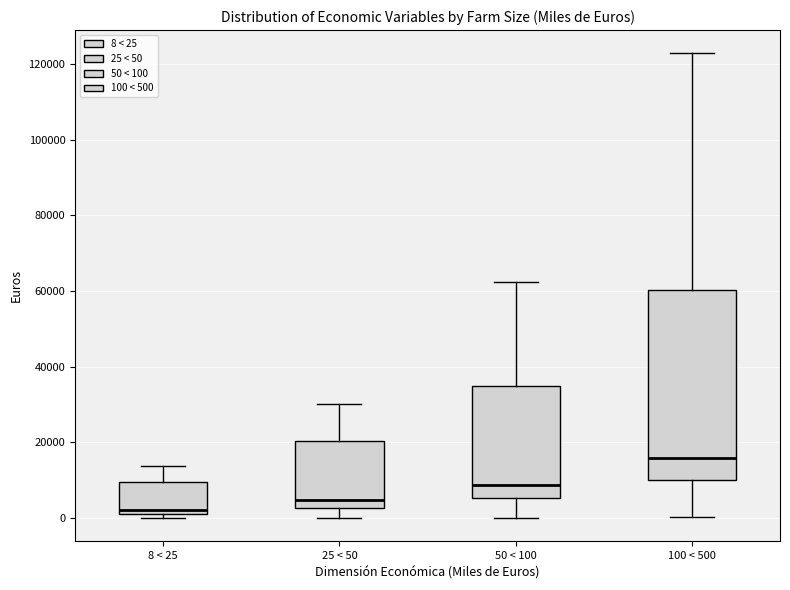

Reading left to right, transcribe this box plot: for each box, give where its median line is, the range the box spans, and where its two whiskers end, as read against the y-axis. The values are not printed on the chart, so give them approximately, as read against the axis.

8 < 25: median 2000 (just above the box's lower edge), box 2000 to 10000, whiskers 0 to 14000
25 < 50: median 4000, box 2000 to 20000, whiskers 0 to 30000
50 < 100: median 8000, box 6000 to 34000, whiskers 0 to 62000
100 < 500: median 16000, box 10000 to 60000, whiskers 0 to 122000